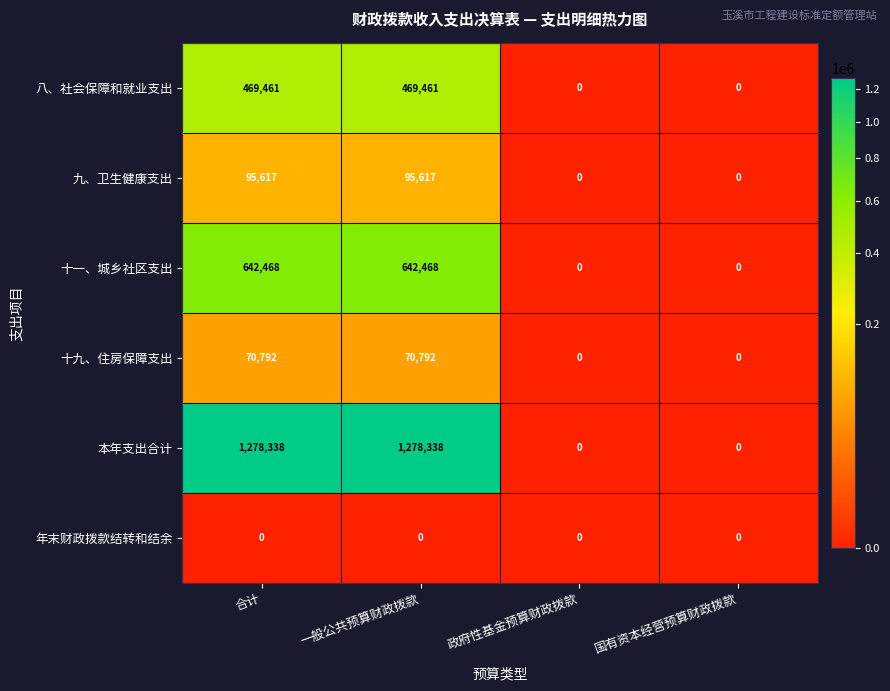

Is it true that 十九、住房保障支出 equals 39738 at 国有资本经营预算财政拨款?

False